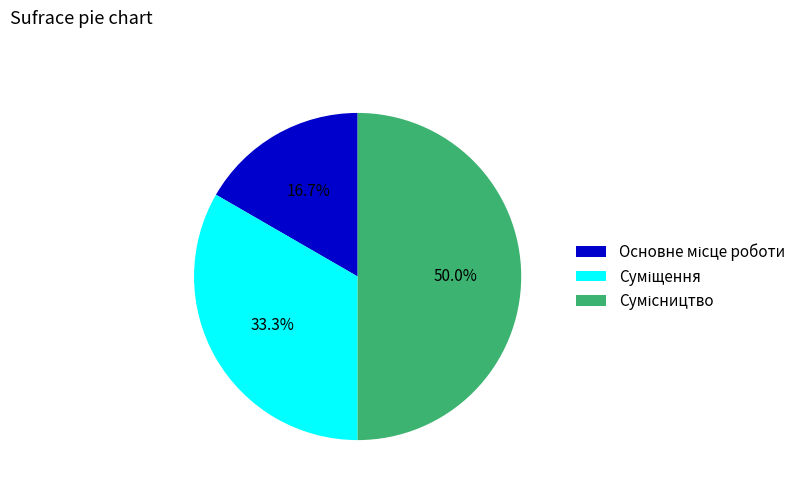

What is the smallest slice in the pie chart?

Основне місце роботи